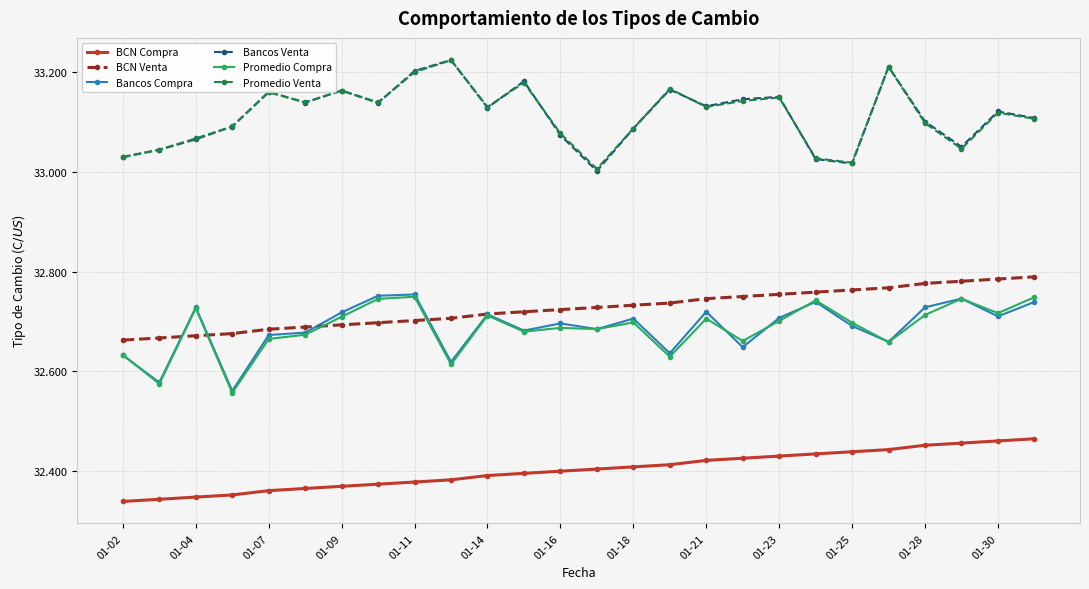

True or false: Bancos Compra and Bancos Venta cross at least once.

False